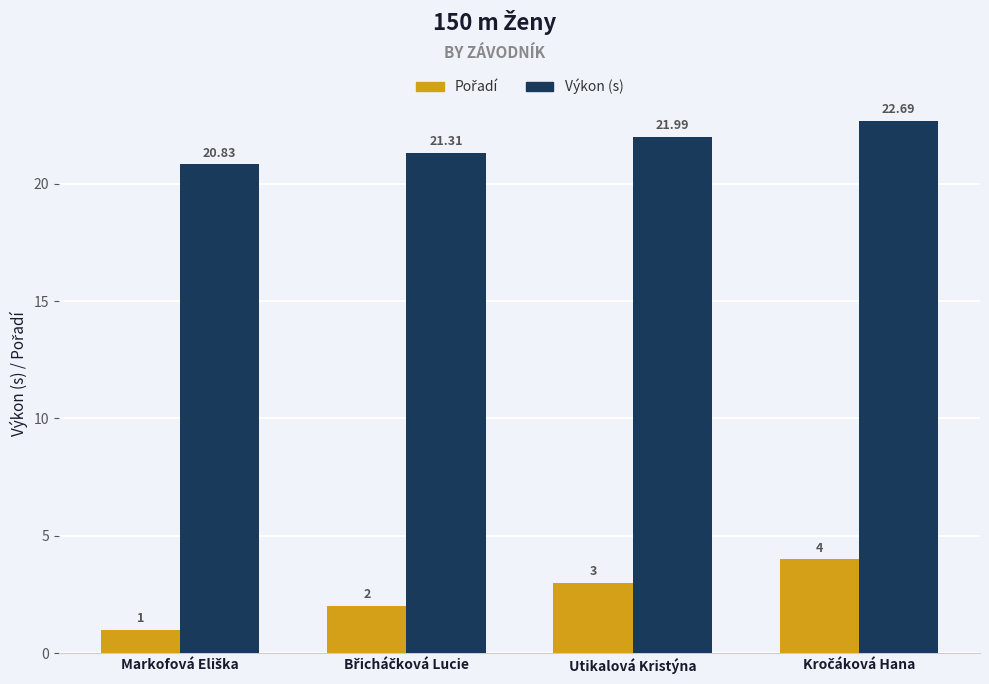

What is the difference between the maximum and minimum values in the Výkon (s) series?

1.9